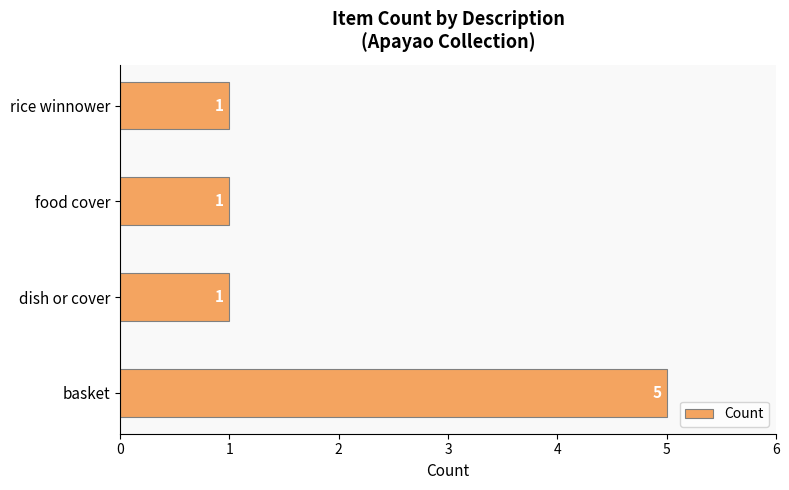

What is the greatest value displayed?

5